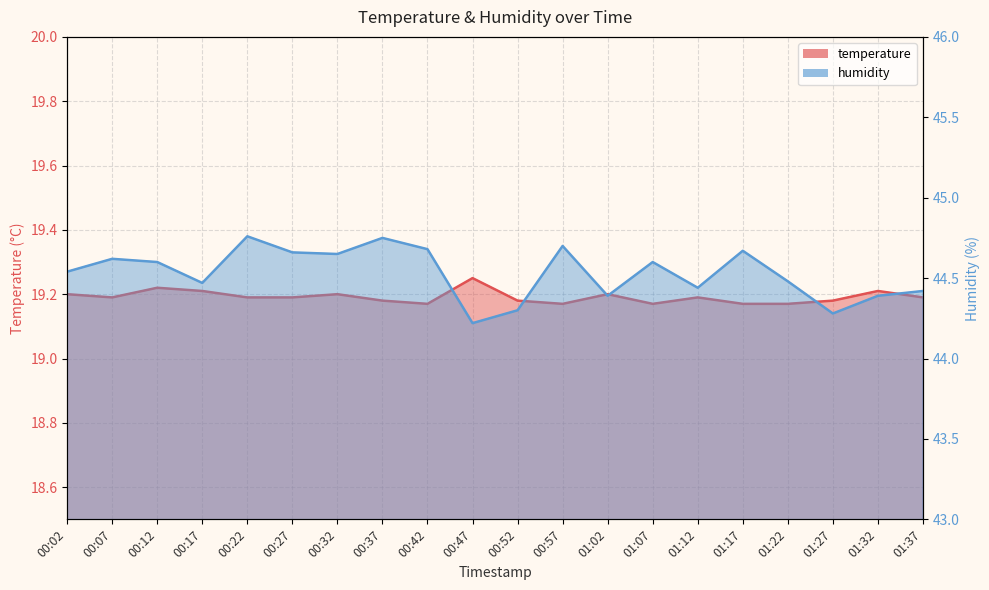

True or false: temperature has a value of 19.2 at 00:57.

True